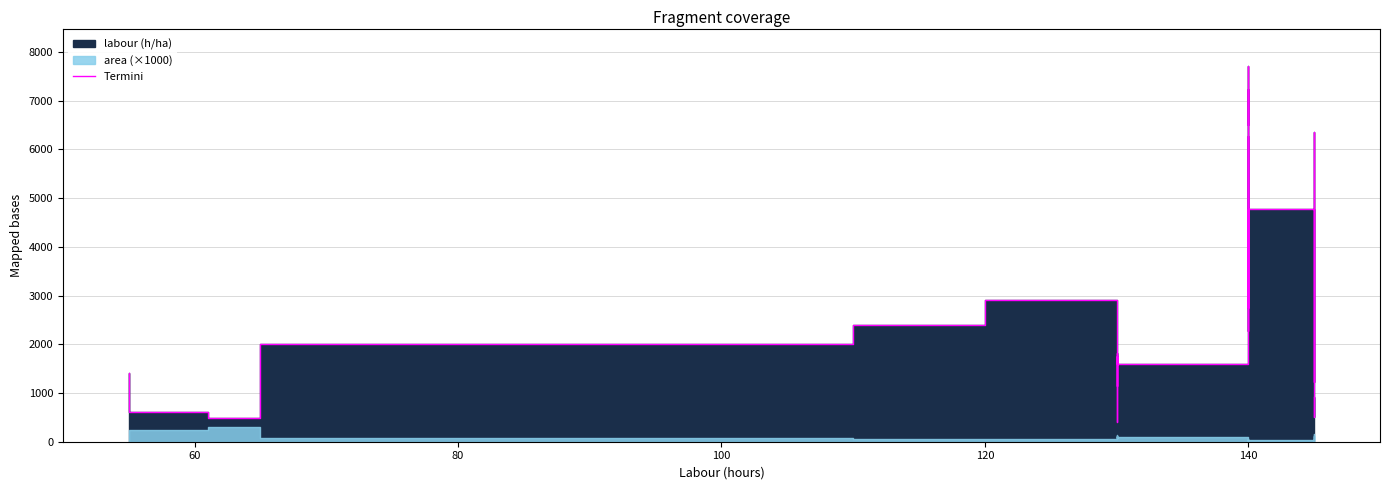

True or false: there are more than 2 points higher than both neighbors.

True